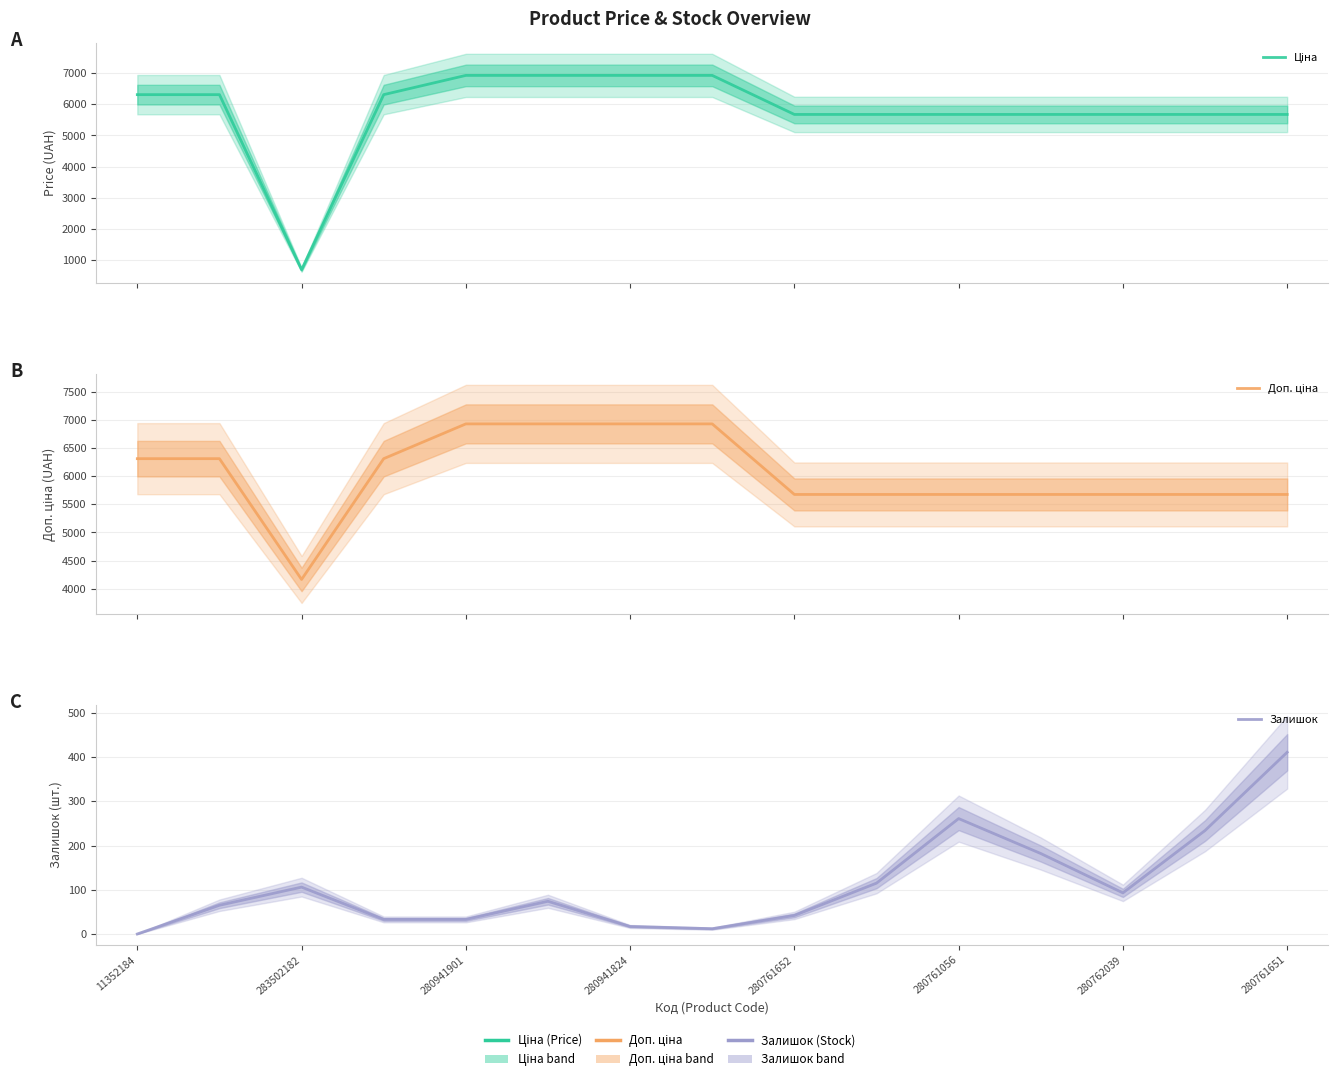

The Залишок series shows 13.1 at 280761652. True or false?

False